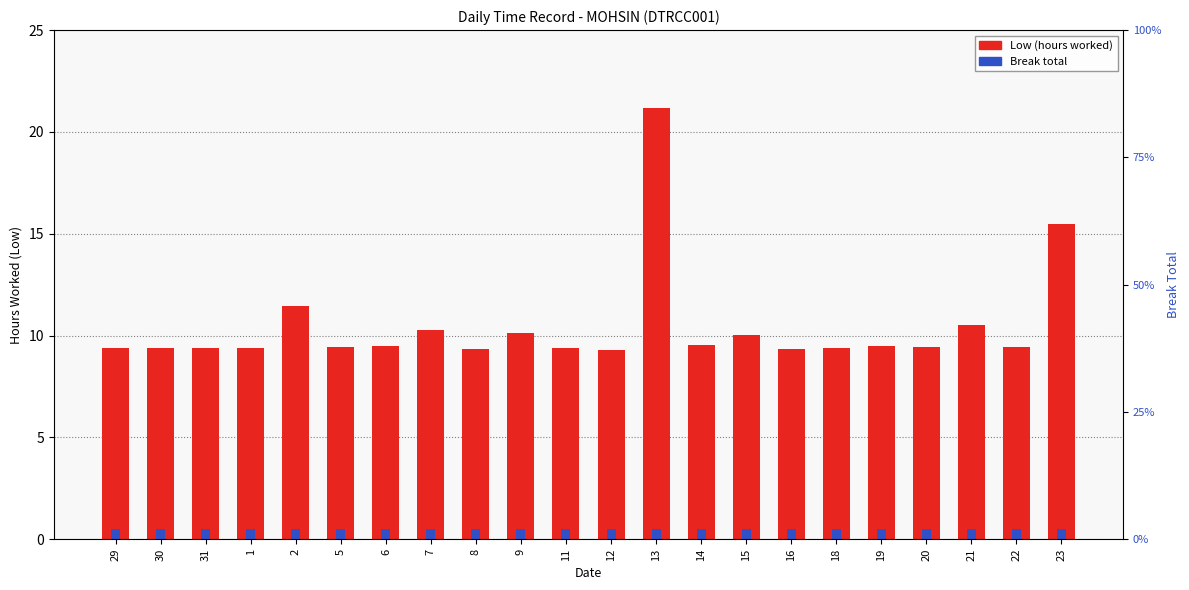

What is the approximate value of Low (hours worked) at 31?

9.4